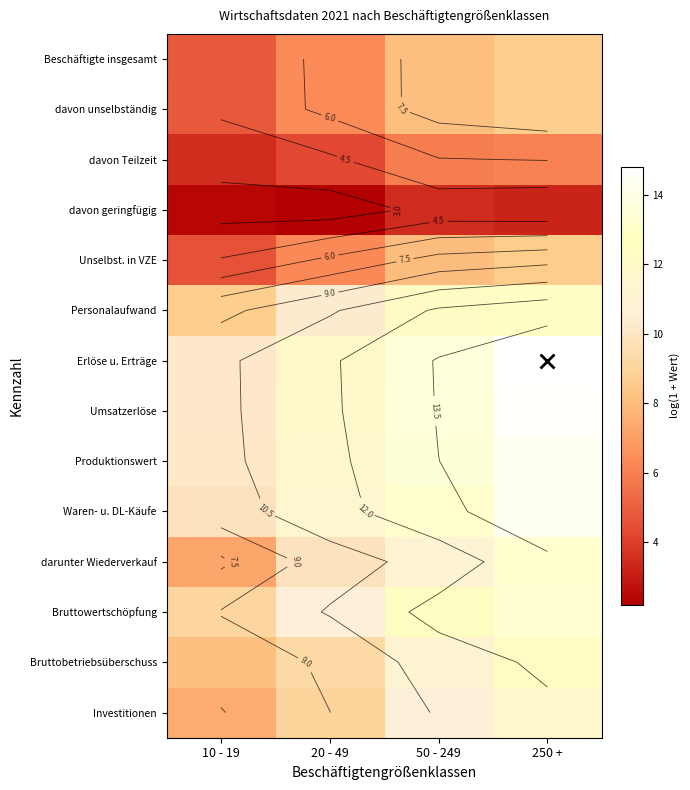

Between 50 - 249 and 250 +, which is larger?

250 +